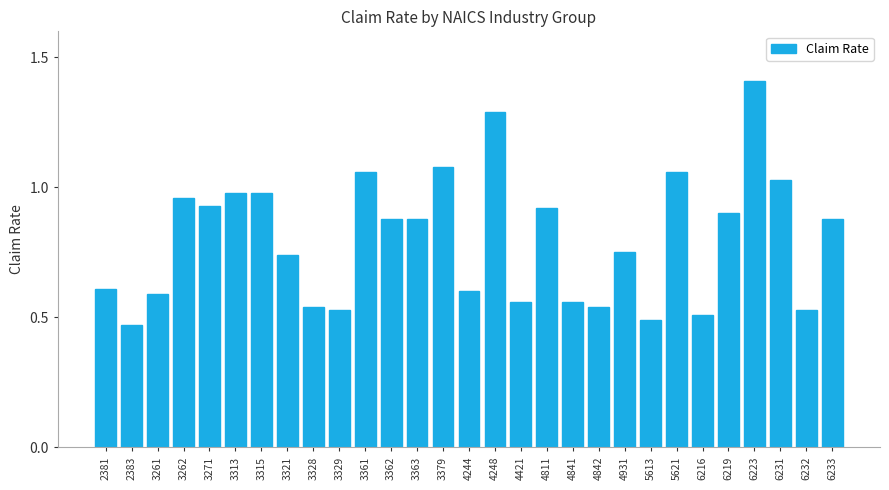

The value at 3271 is 0.4. True or false?

False